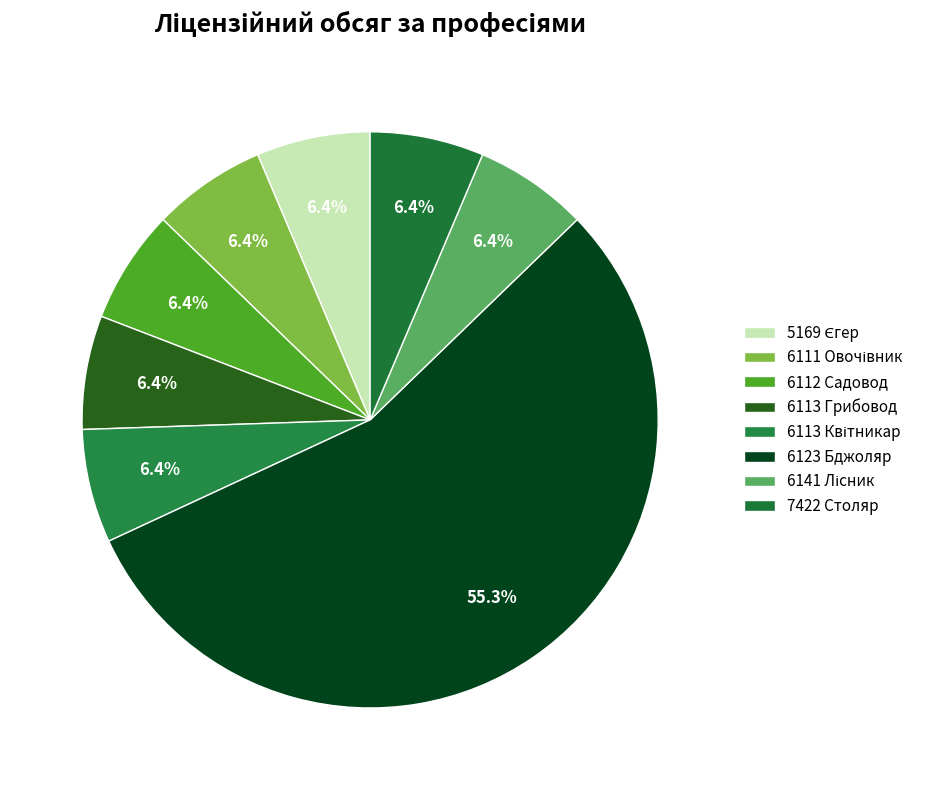

Which slice is the smallest?

5169 Єгер